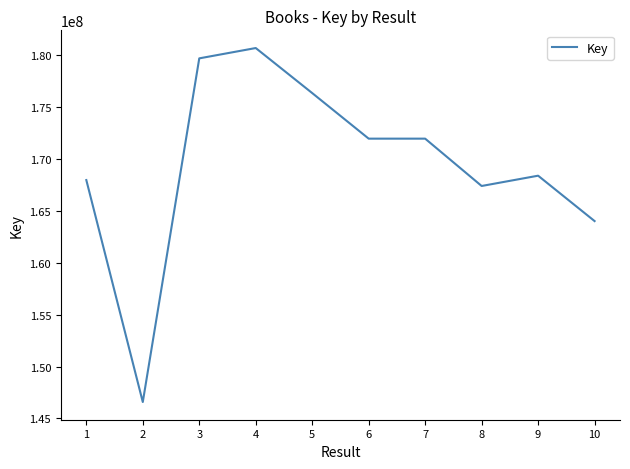

Count the number of categories in the chart.

10